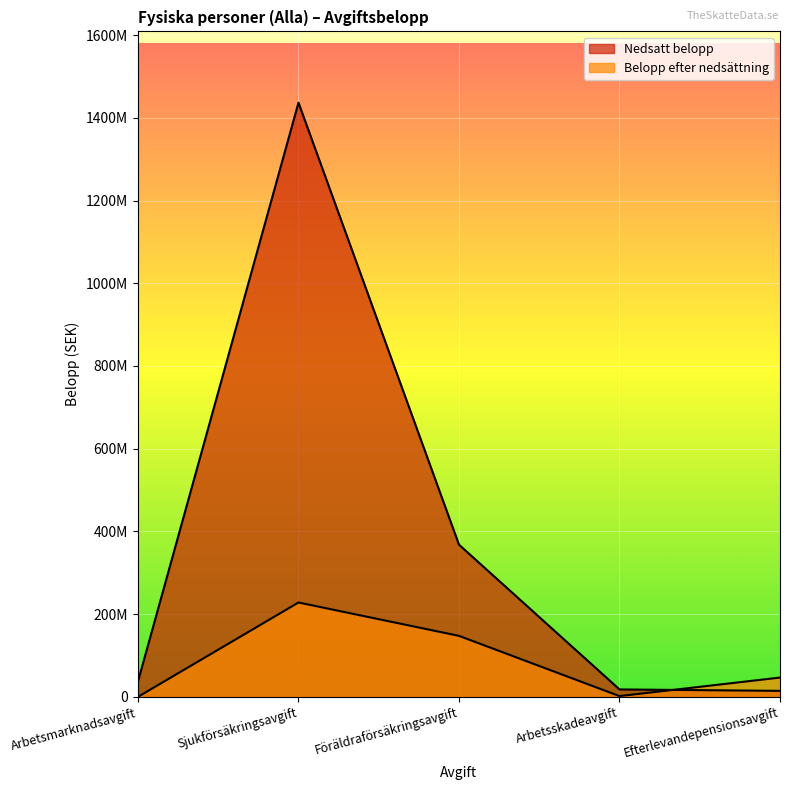

The Nedsatt belopp series shows 17950554 at Arbetsskadeavgift. True or false?

True